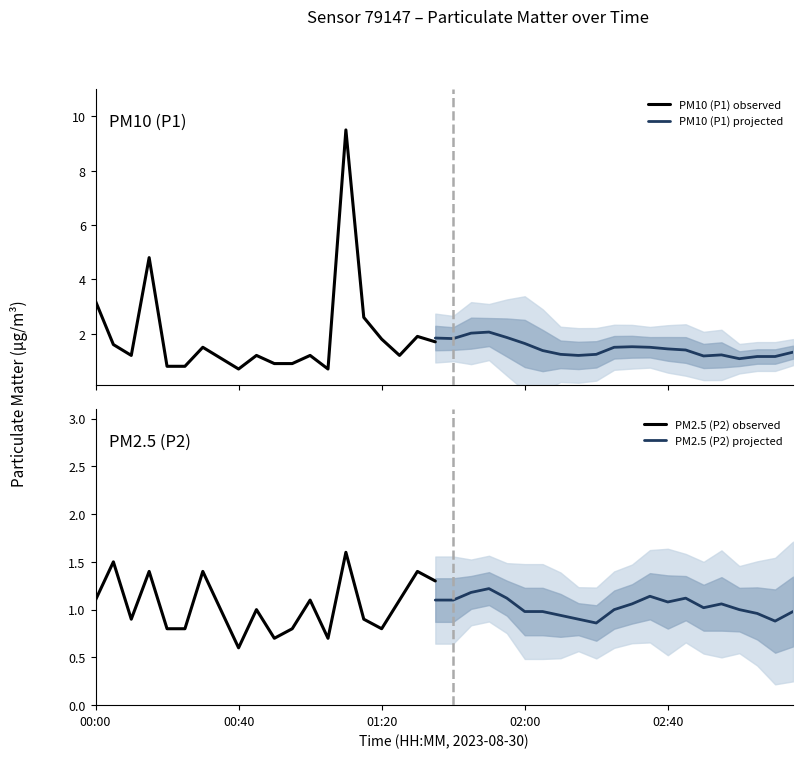

Does the chart display data point markers on the line(s)?

No